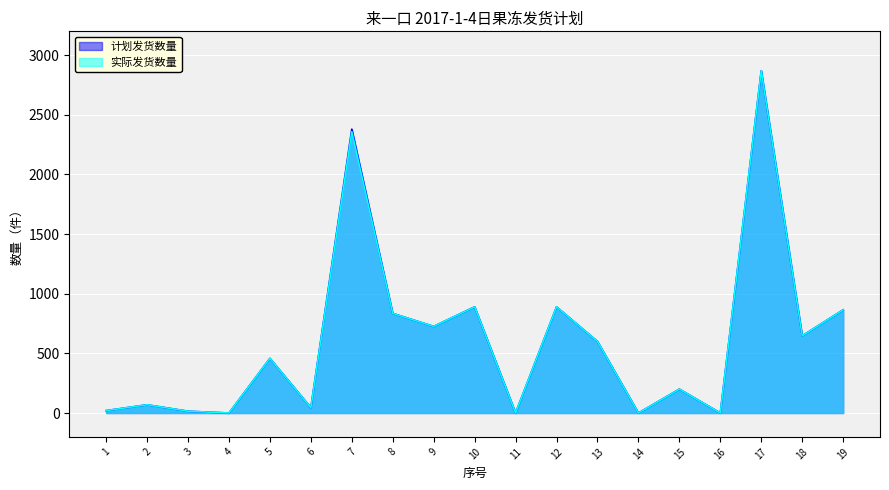

Rank the series by their average value, from highest to lowest.

计划发货数量, 实际发货数量